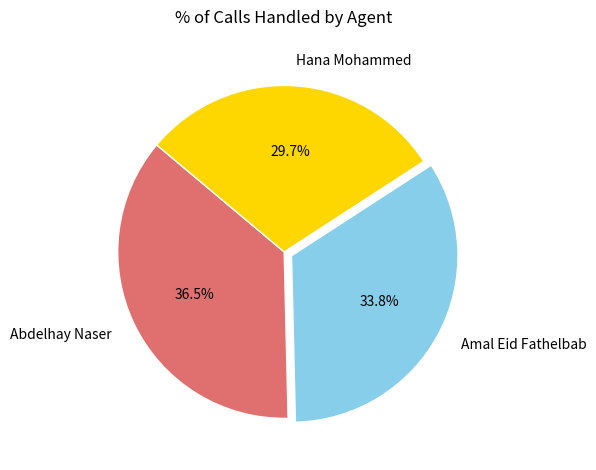

How much of the chart is everything except Abdelhay Naser?

63.5%